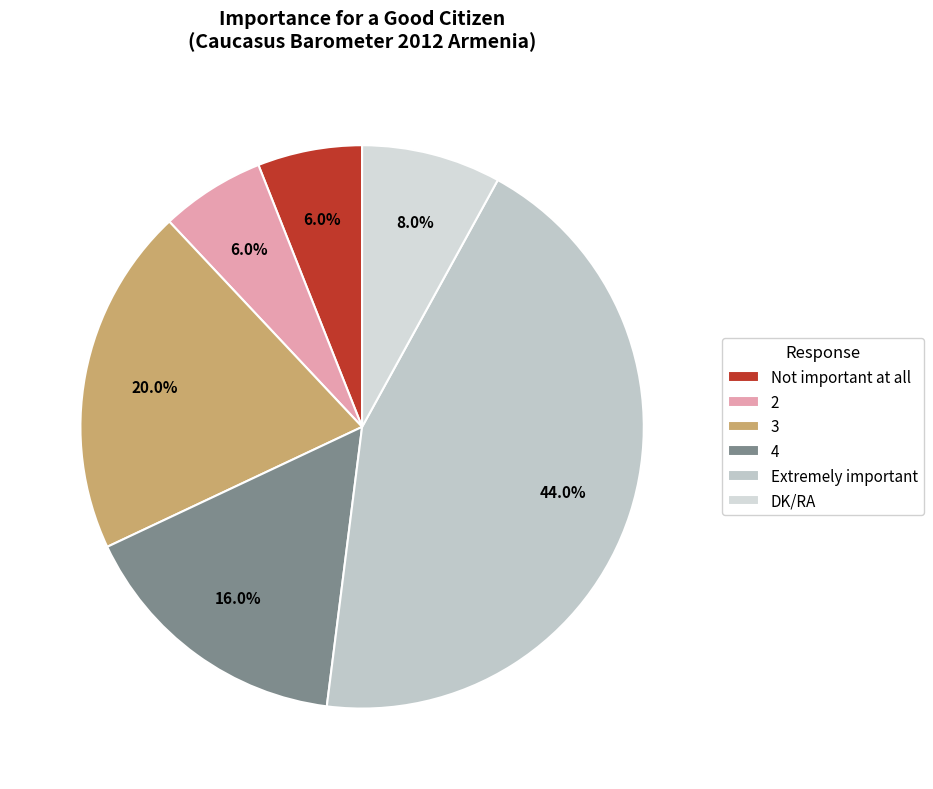

How many segments does this pie chart have?

6